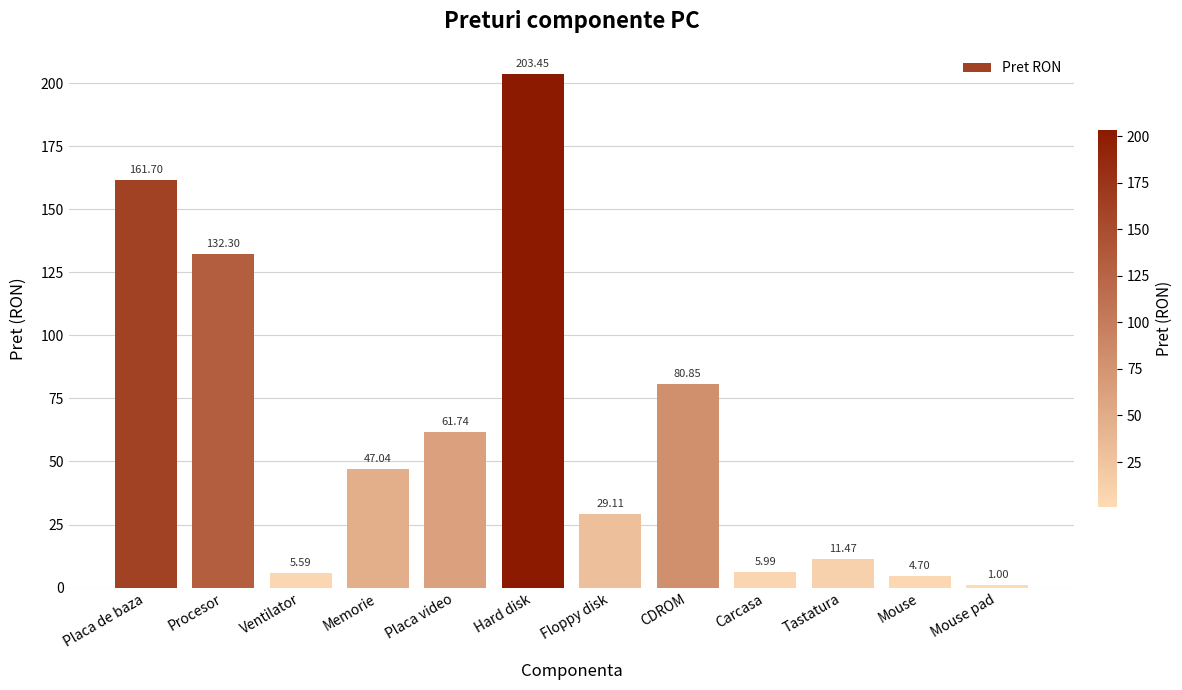

At which label is the value closest to 102?

CDROM